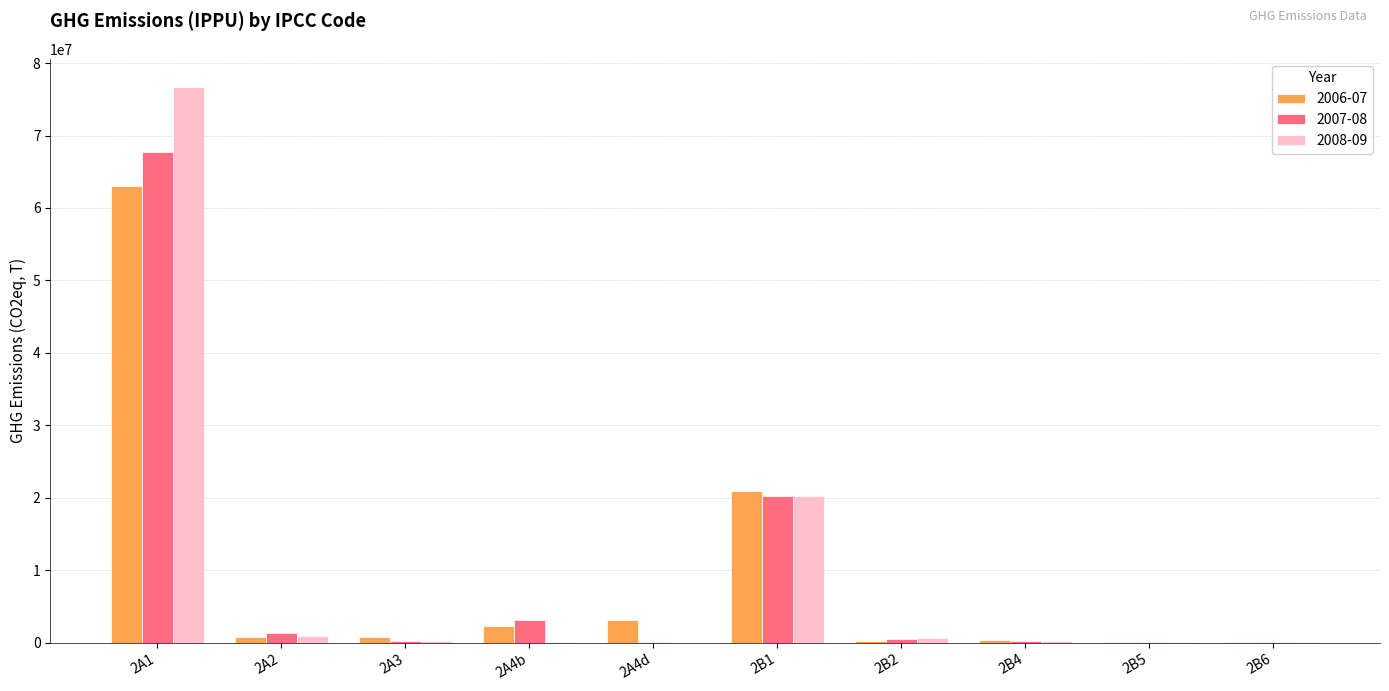

What is the sum of all 2006-07 values?

91845597.4